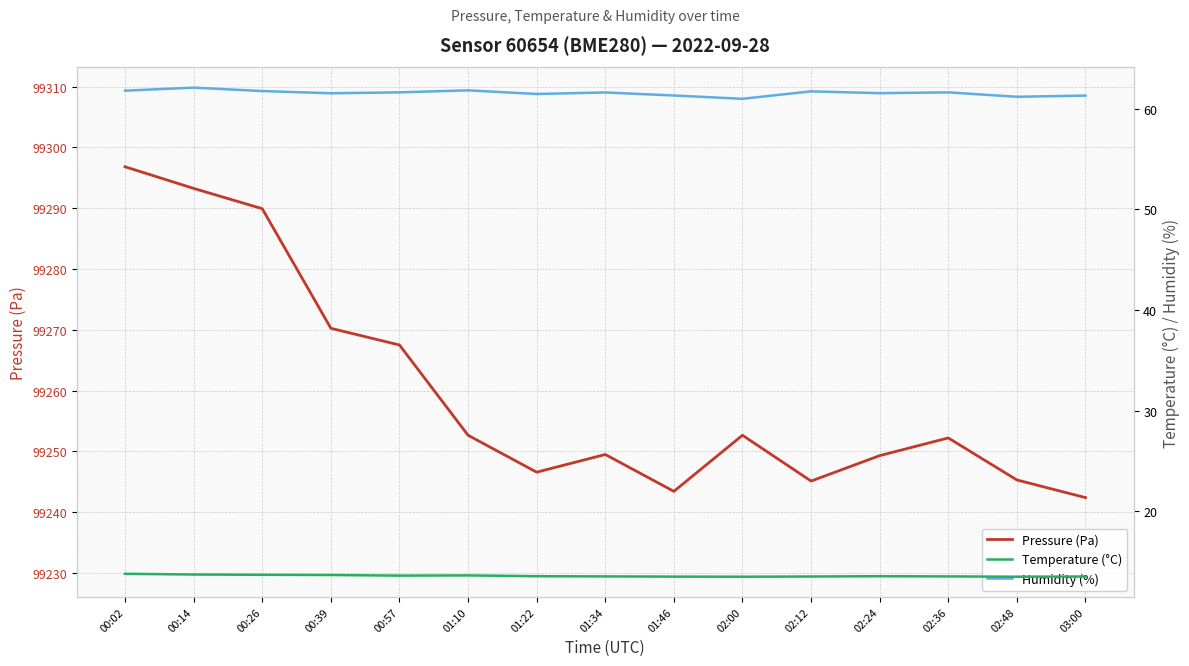

Rank the series at 00:26 from lowest to highest value.

Temperature (°C), Humidity (%), Pressure (Pa)